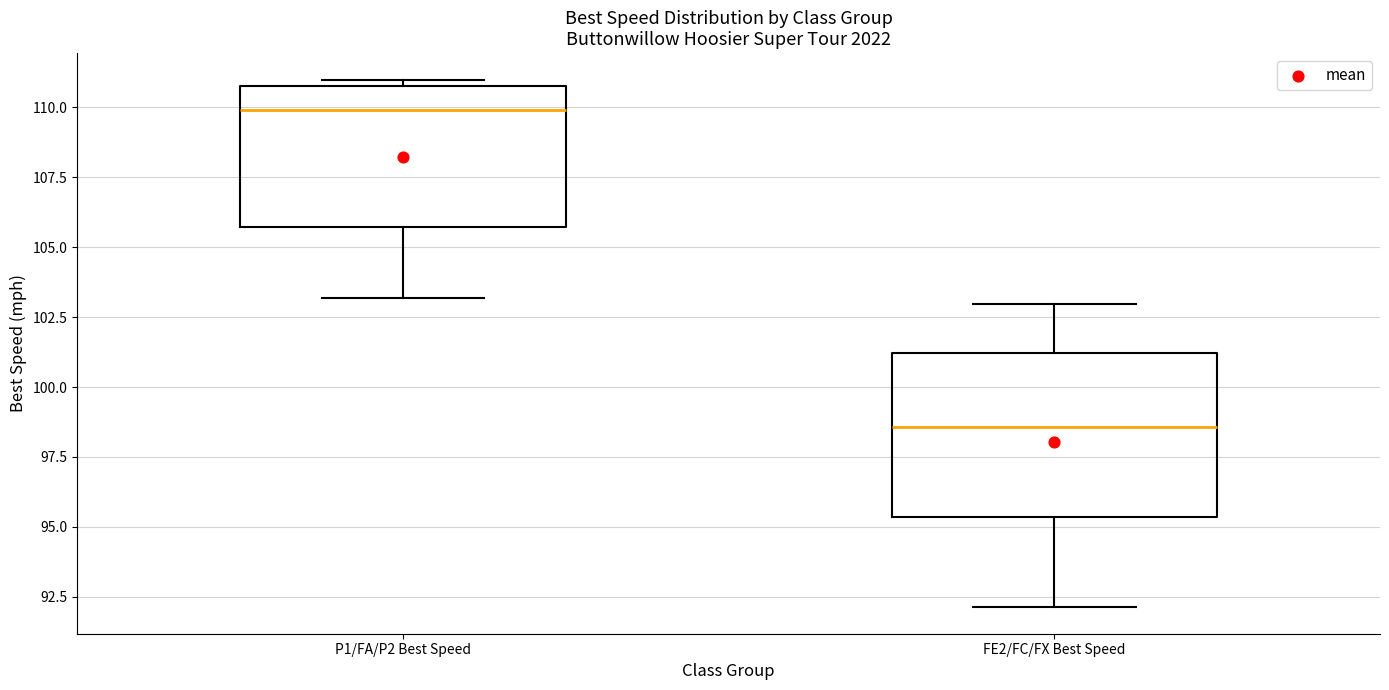

Where does the lower whisker of the box for FE2/FC/FX Best Speed end on the y-axis? The values are not printed on the chart, so give them approximately, as read against the axis.

92.0